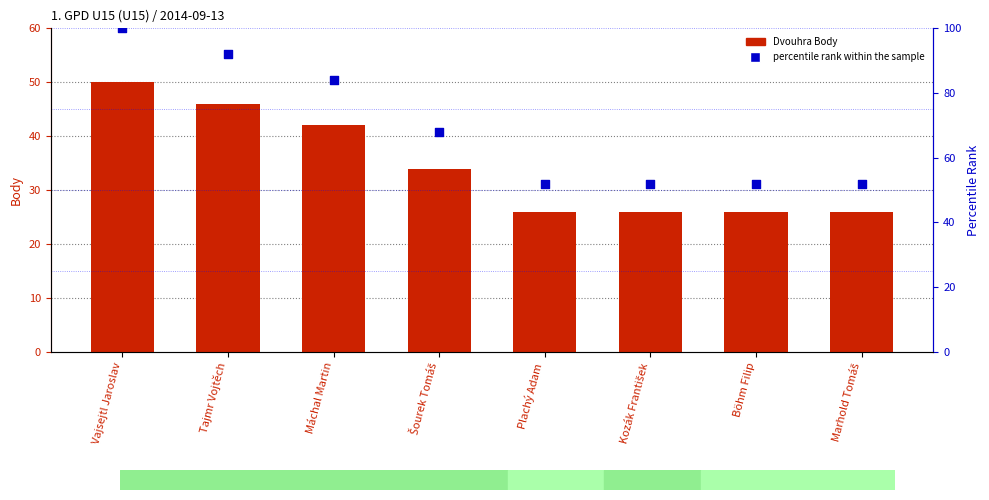

Which series reaches the maximum Y coordinate?

percentile rank within the sample